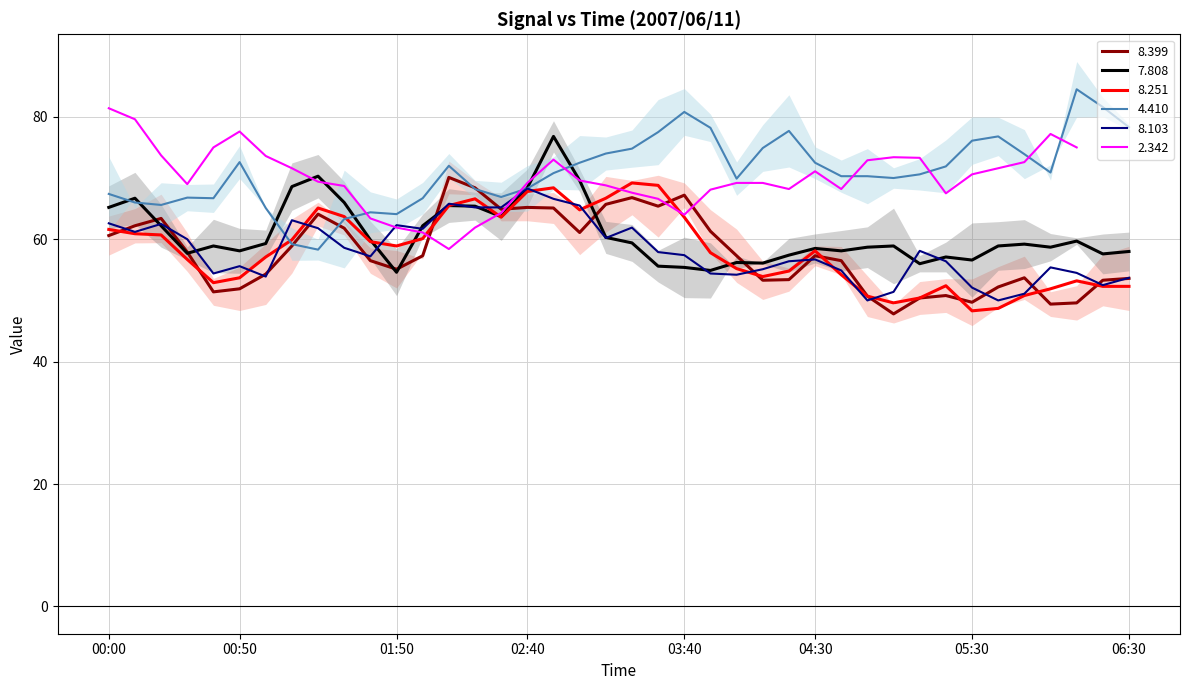

Count the number of categories in the chart.

40